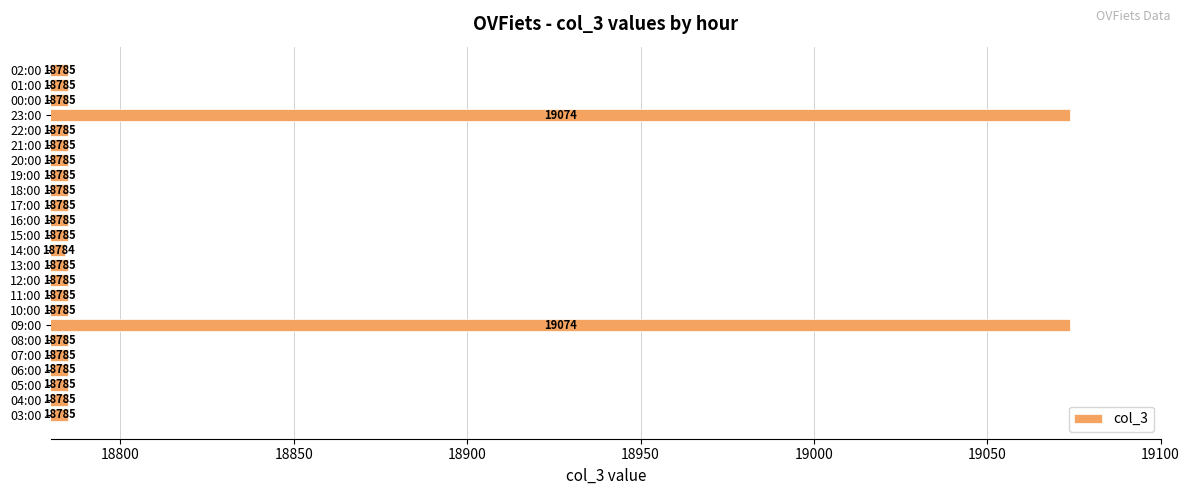

Reading bottom to top, list all the values displayed in this chart.

18785	18785	18785	18785	18785	18785	19074	18785	18785	18785	18785	18784	18785	18785	18785	18785	18785	18785	18785	18785	19074	18785	18785	18785